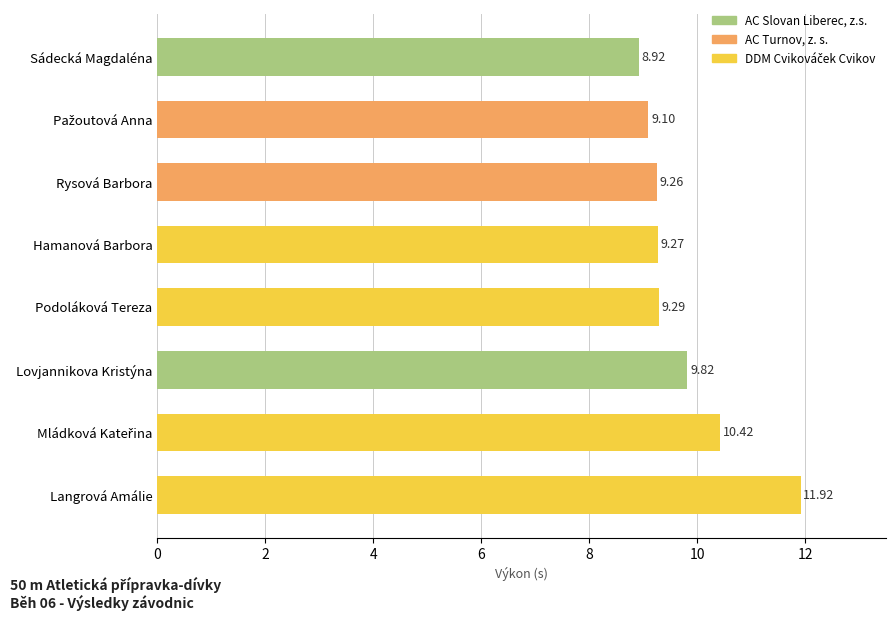

What is the label of the 8th bar from the top?

Langrová Amálie